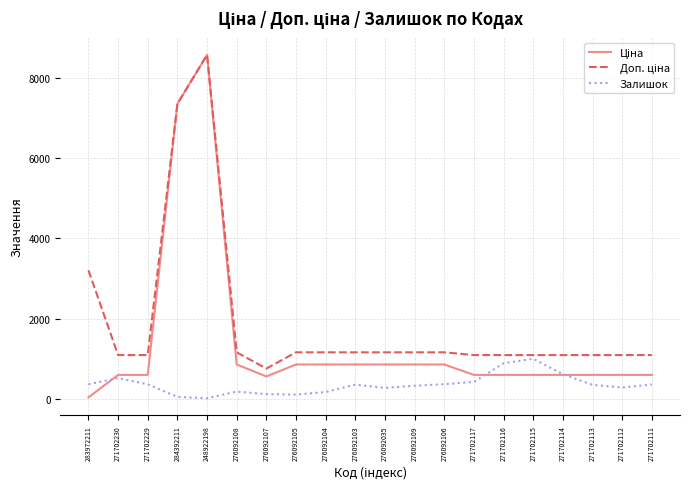

What is the spread (max minus min) of values at 271702117?

669.8